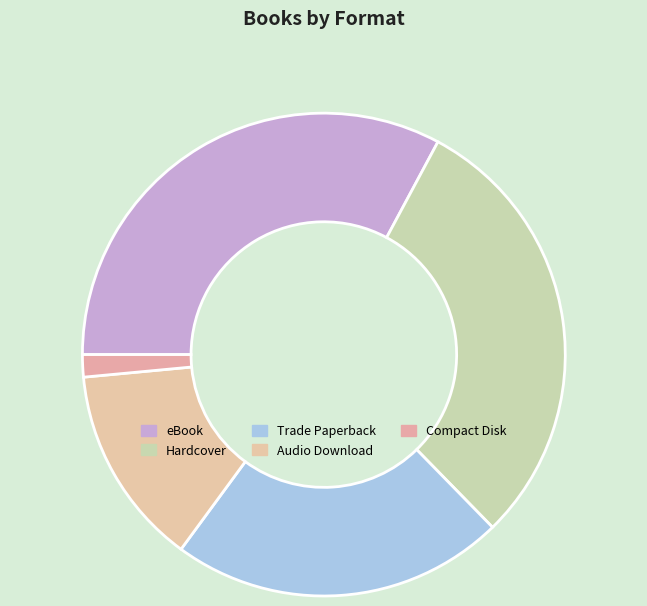

How many slices are in this pie chart?

5